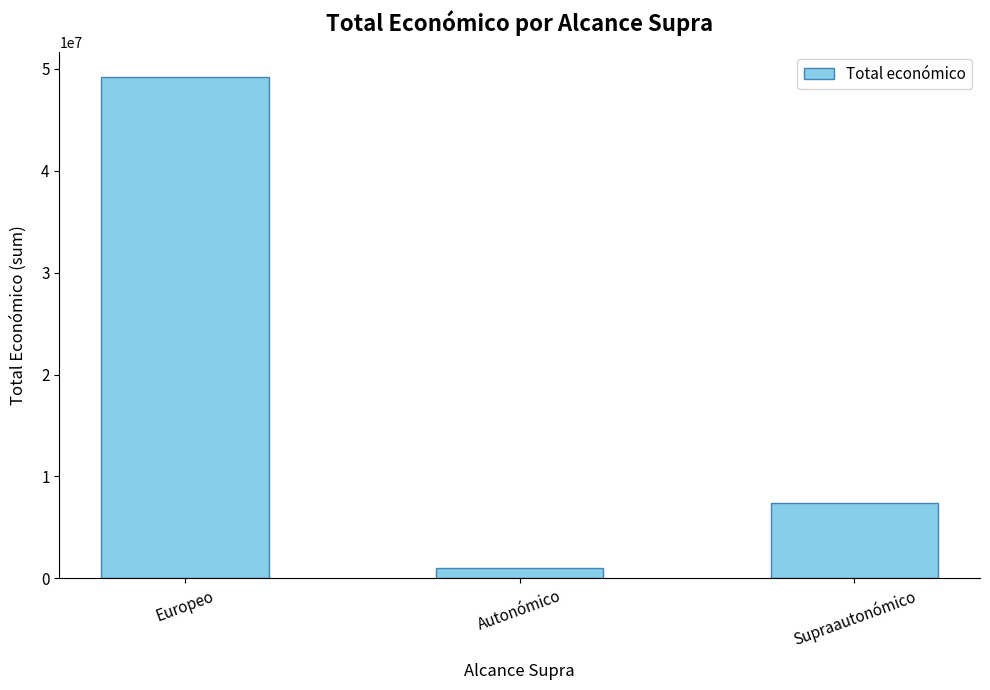

At which category does the chart reach its peak across all series?

Europeo